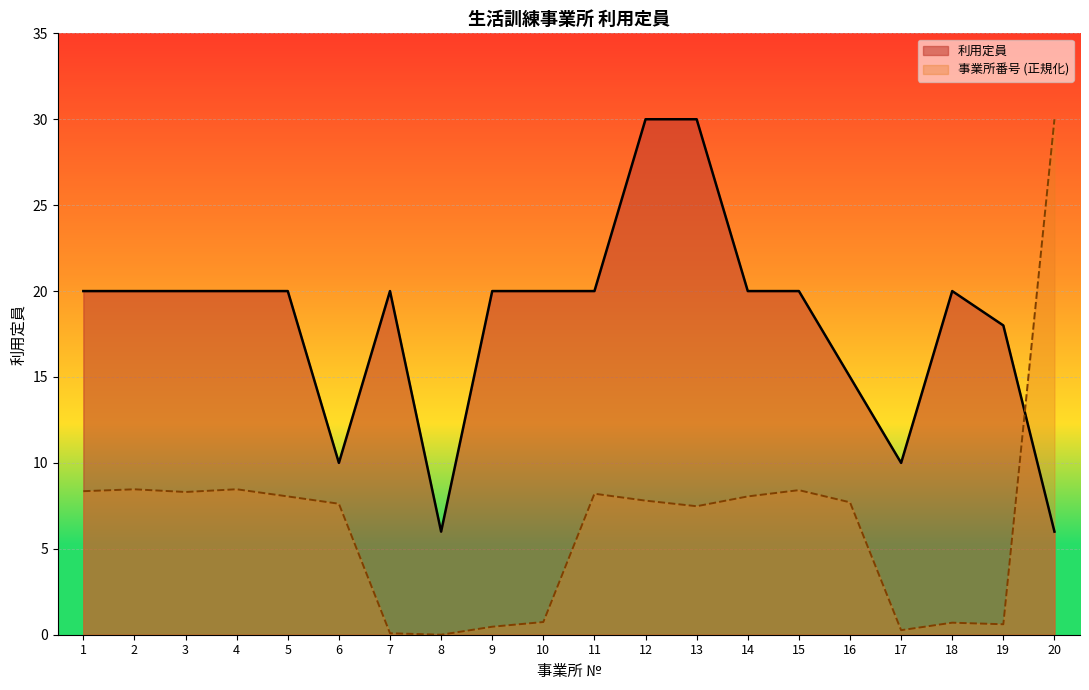

Where do 利用定員 and 事業所番号 (scaled) first cross each other?

19 and 20